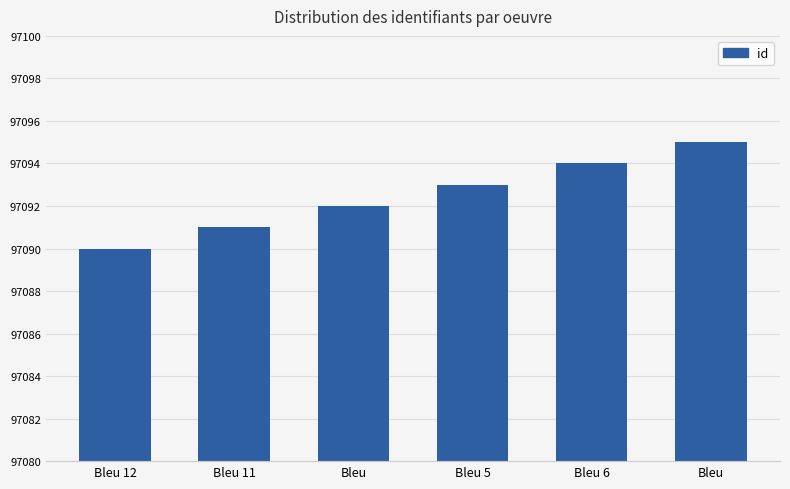

Reading left to right, what are all the values shown in this chart?

Bleu 12=97090	Bleu 11=97091	Bleu=97092	Bleu 5=97093	Bleu 6=97094	Bleu=97095